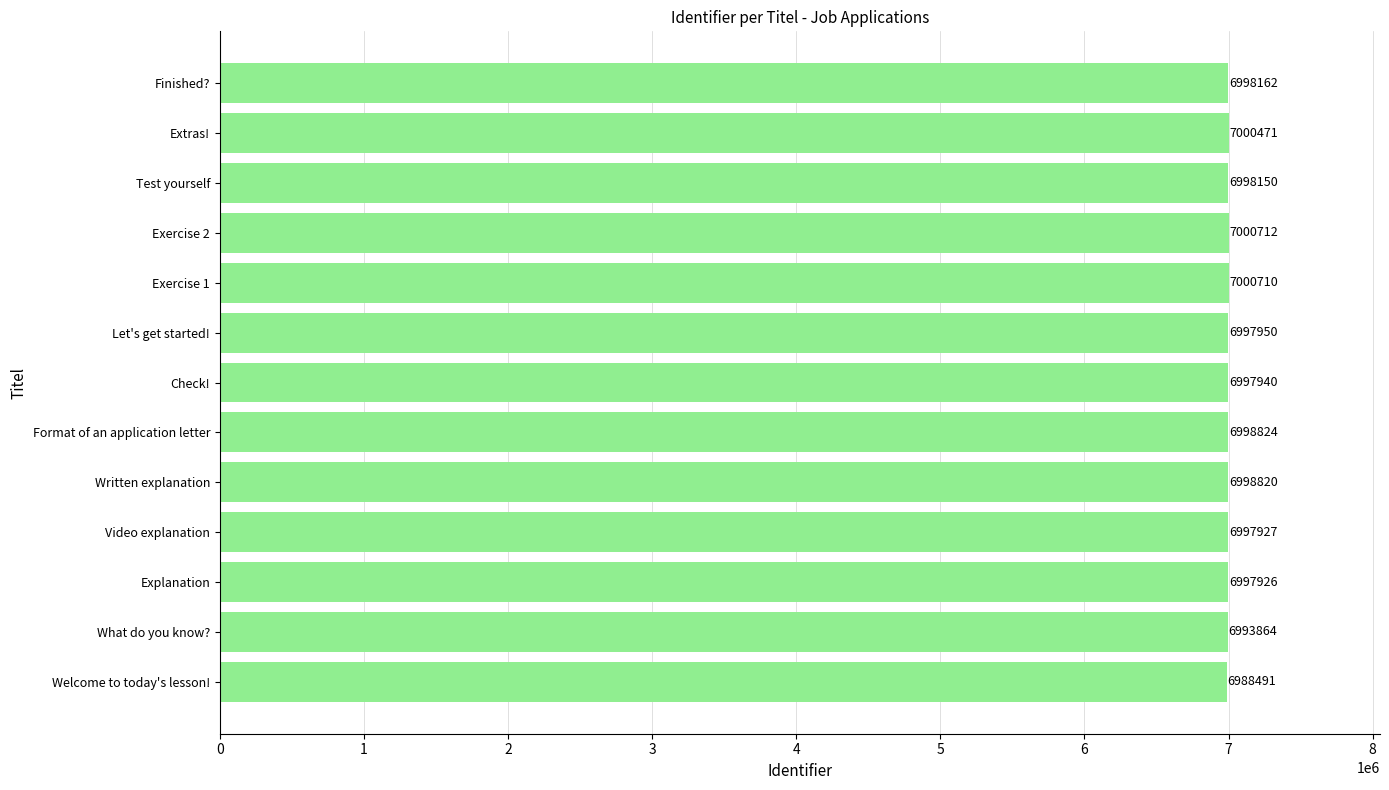

Does the chart contain any negative values?

No